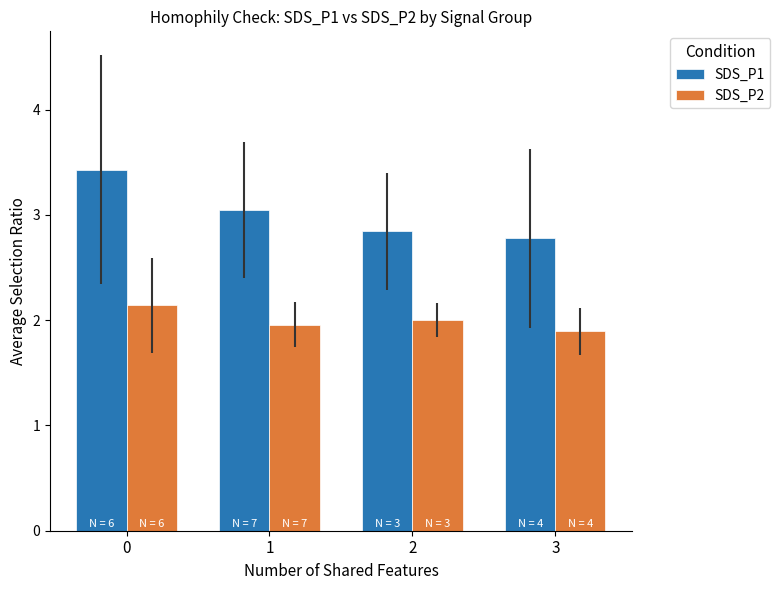

What are all the series names shown in the legend?

SDS_P1, SDS_P2